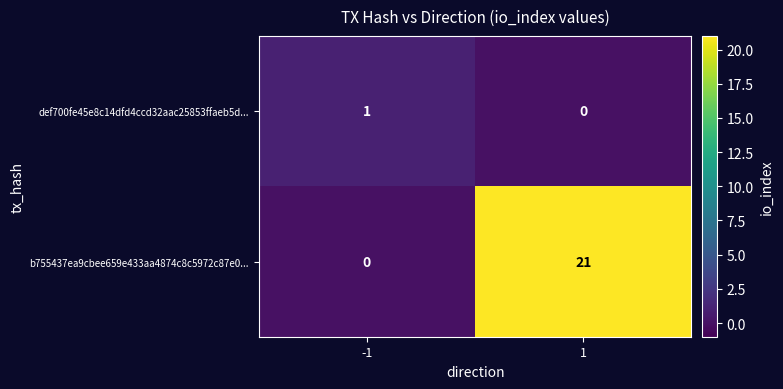

Count the number of categories in the chart.

2